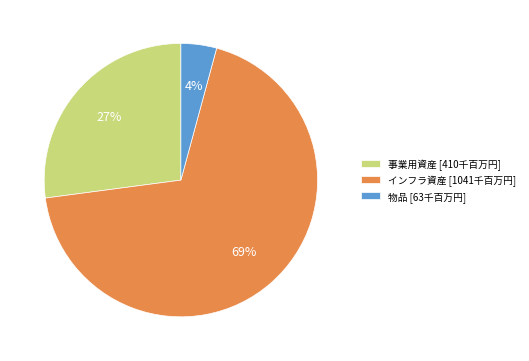

Which has a higher value, 物品 or インフラ資産?

インフラ資産